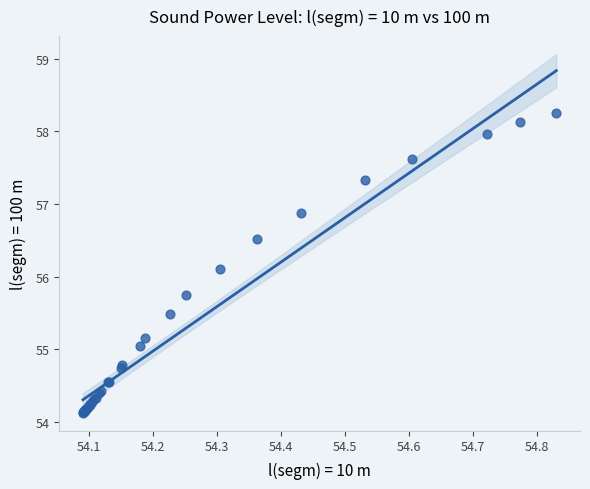

What Y value in the scatter plot is closest to 56?

56.1